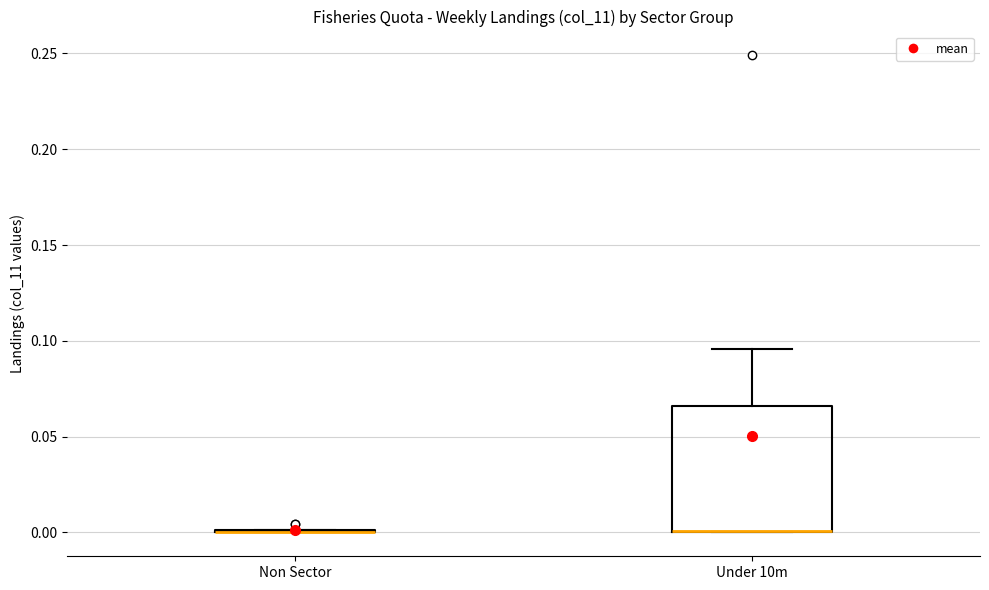

Where is the lower edge of the box for Under 10m on the y-axis? The values are not printed on the chart, so give them approximately, as read against the axis.

0.000